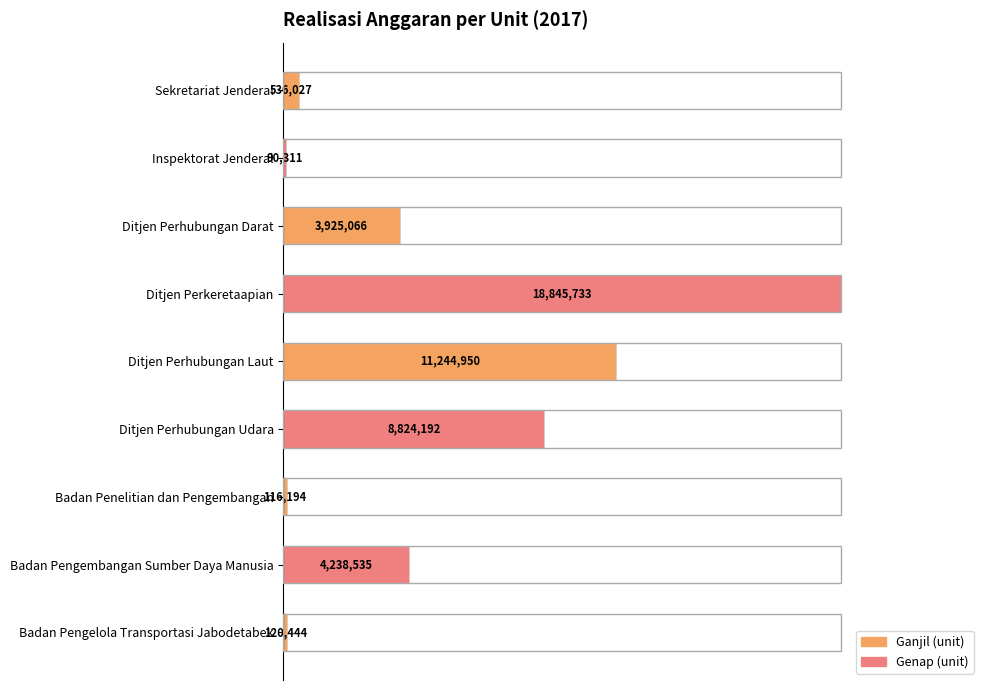

Does the chart contain any negative values?

No